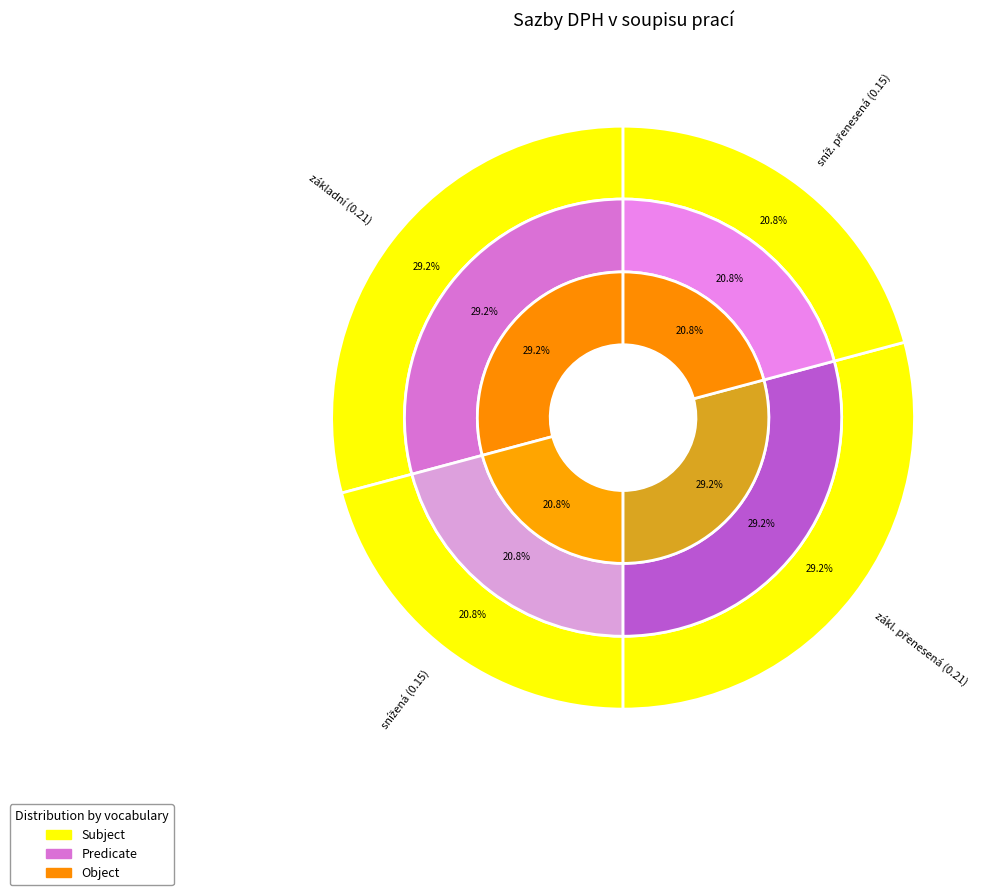

Is DPH nulová the majority of the pie?

No